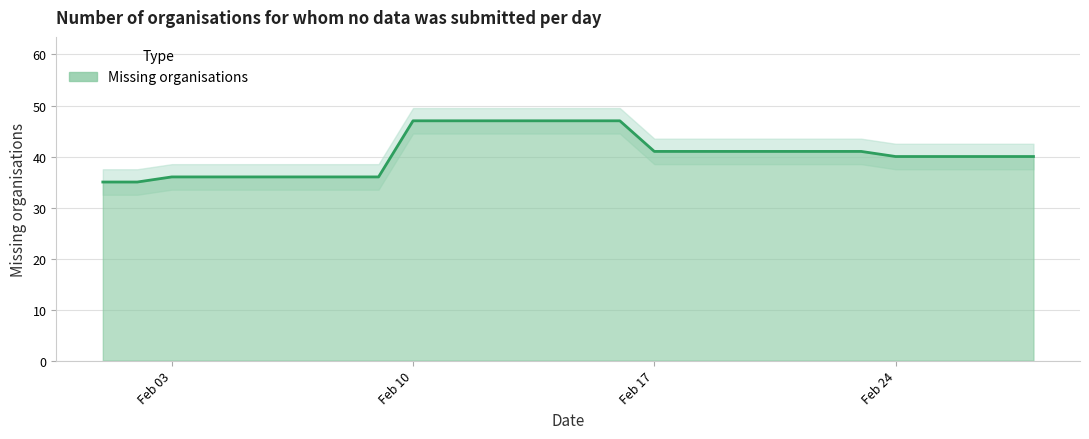

Count the number of values greater than 41.

7